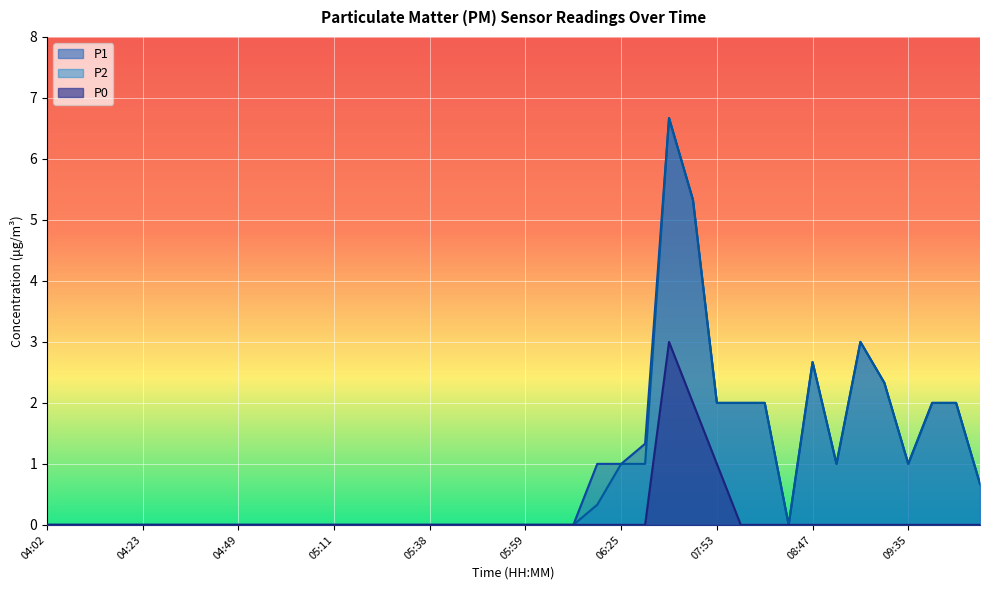

What is the sum of all P1 values?

36.0